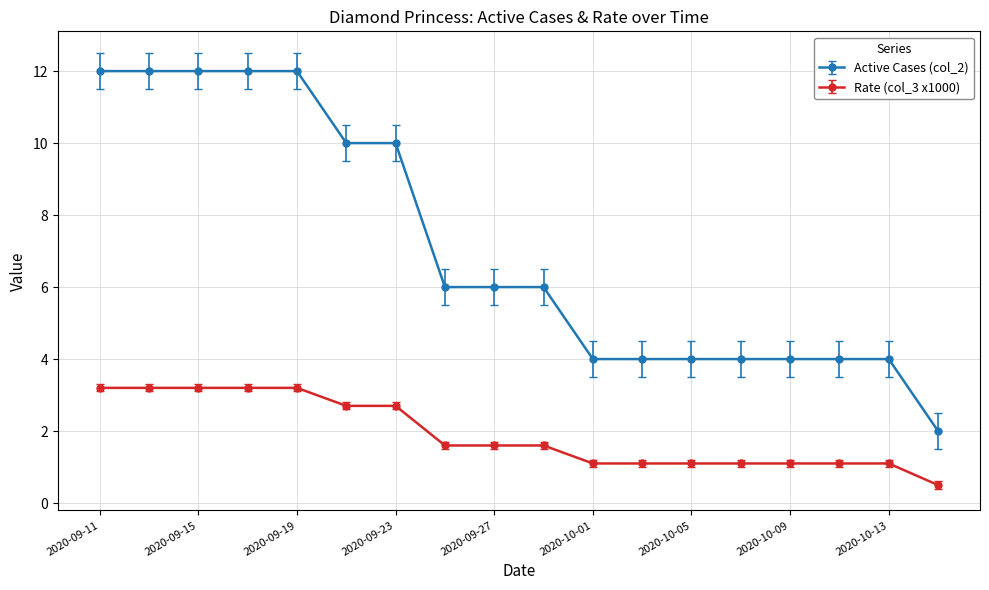

Which series has the widest spread of values?

Active Cases (col_2)